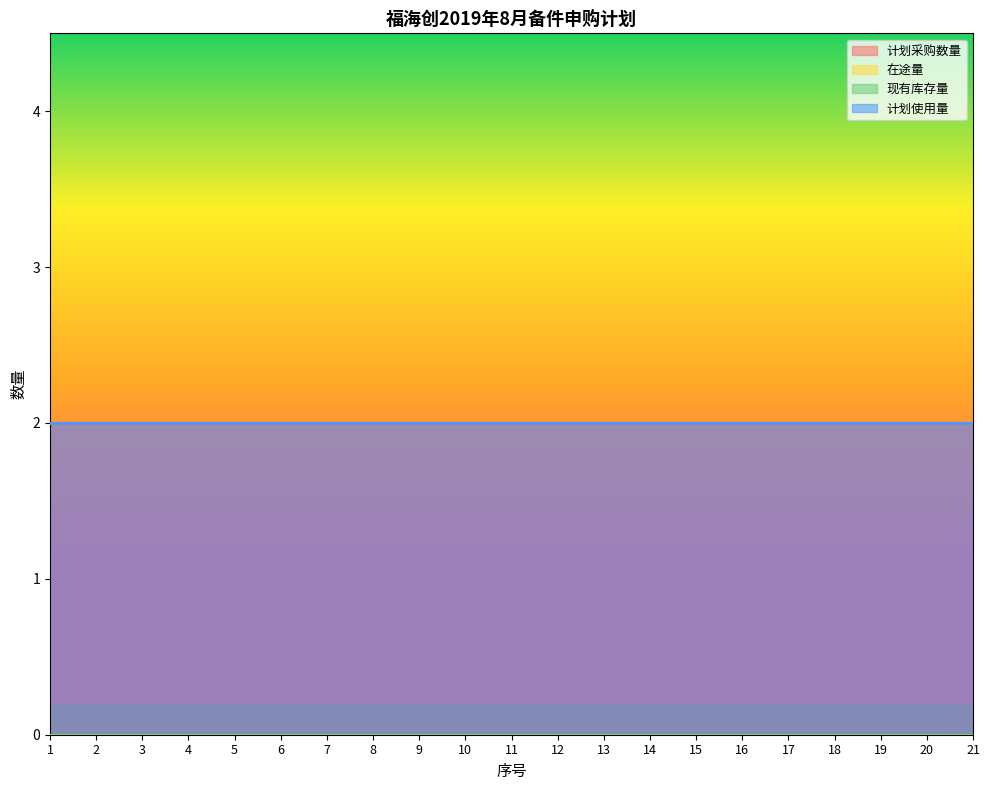

Between 17 and 18, which series saw the biggest shift?

计划采购数量